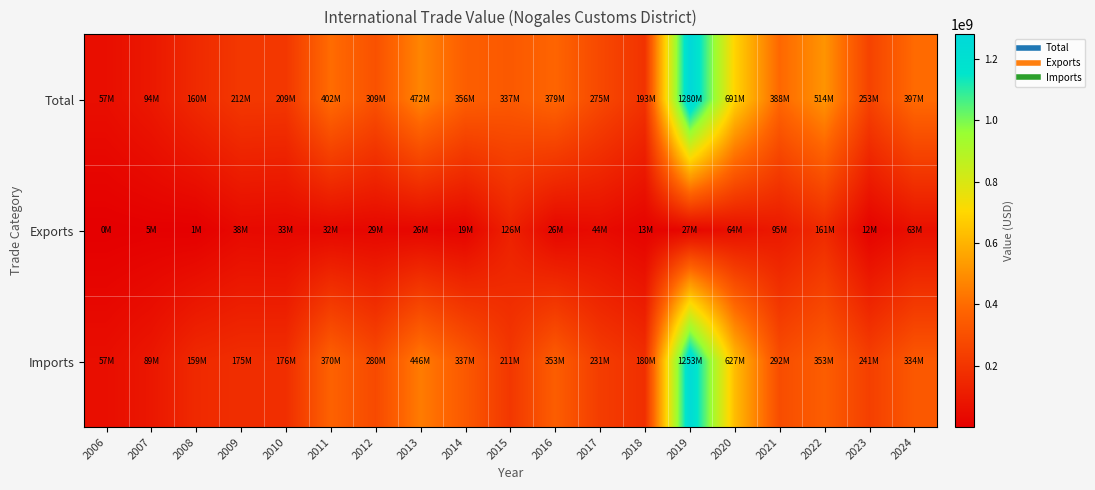

Count the number of data series in this chart.

3